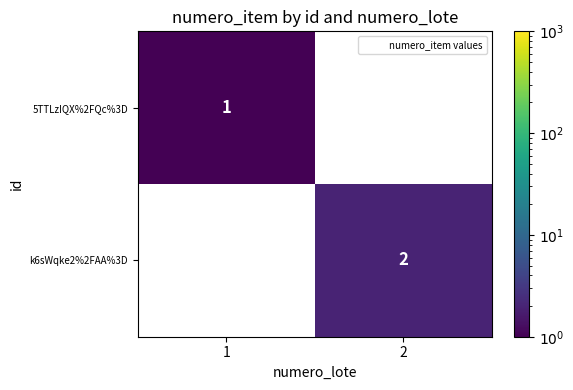

At how many categories does at least one series exceed 1?

1